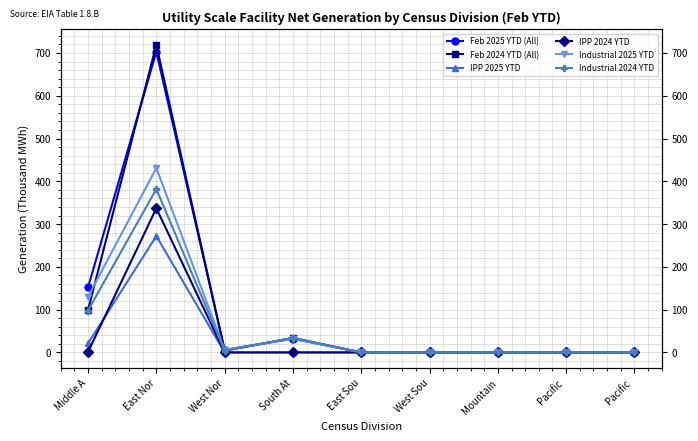

Reading left to right, extract all data points from this chart.

Feb 2025 YTD (All): 152	703	6	32	0	0	0	0	0
Feb 2024 YTD (All): 99	719	4	34	0	0	0	0	0
IPP 2025 YTD: 21	272	0	0	0	0	0	0	0
IPP 2024 YTD: 1	337	0	0	0	0	0	0	0
Industrial 2025 YTD: 130	431	6	32	0	0	0	0	0
Industrial 2024 YTD: 98	382	4	34	0	0	0	0	0